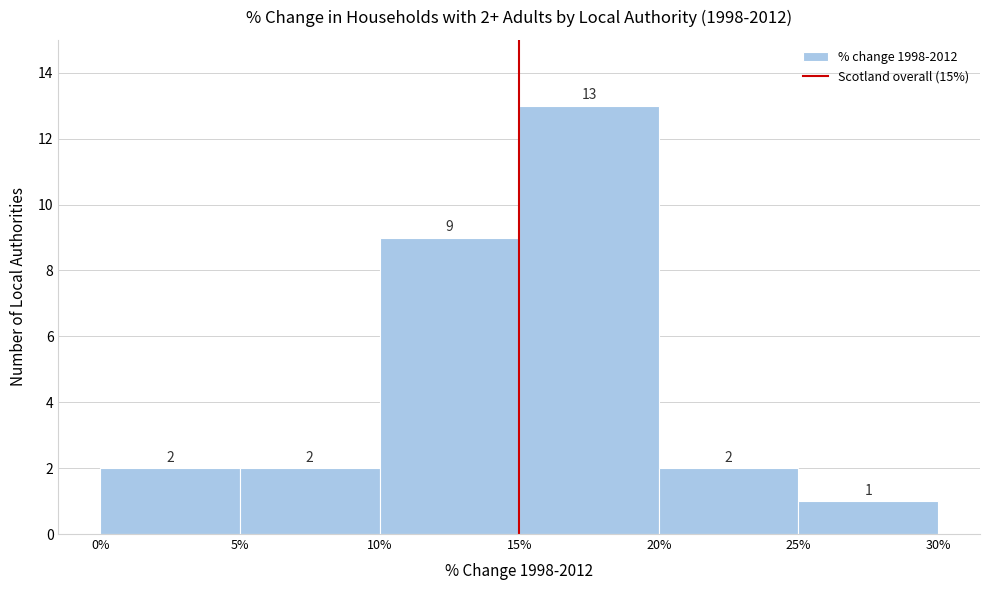

Which range on the x-axis has the tallest bar?

15% to 20%